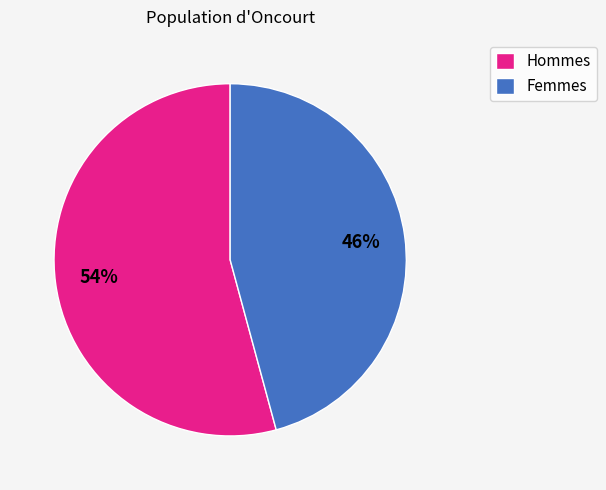

True or false: Femmes accounts for 38% of the total.

False